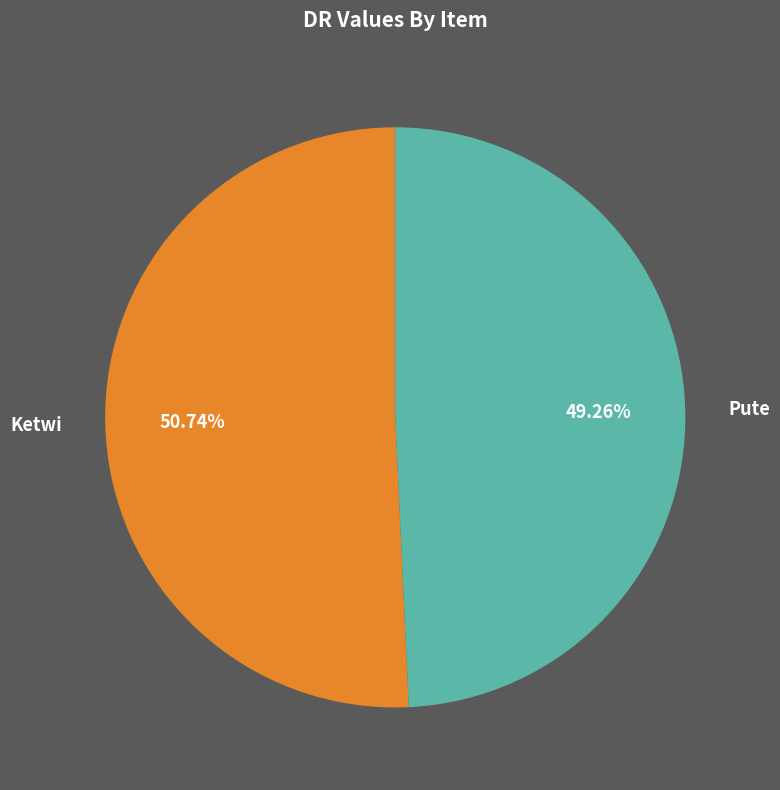

To the nearest percent, what portion does Pute represent?

49%